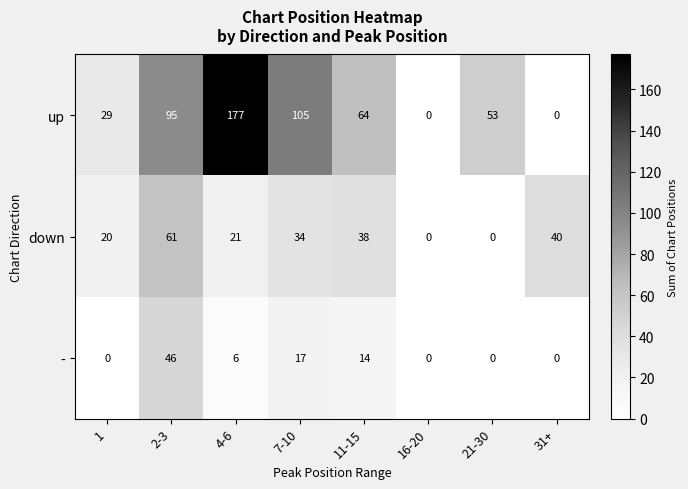

What is the total value across all series at 21-30?

53